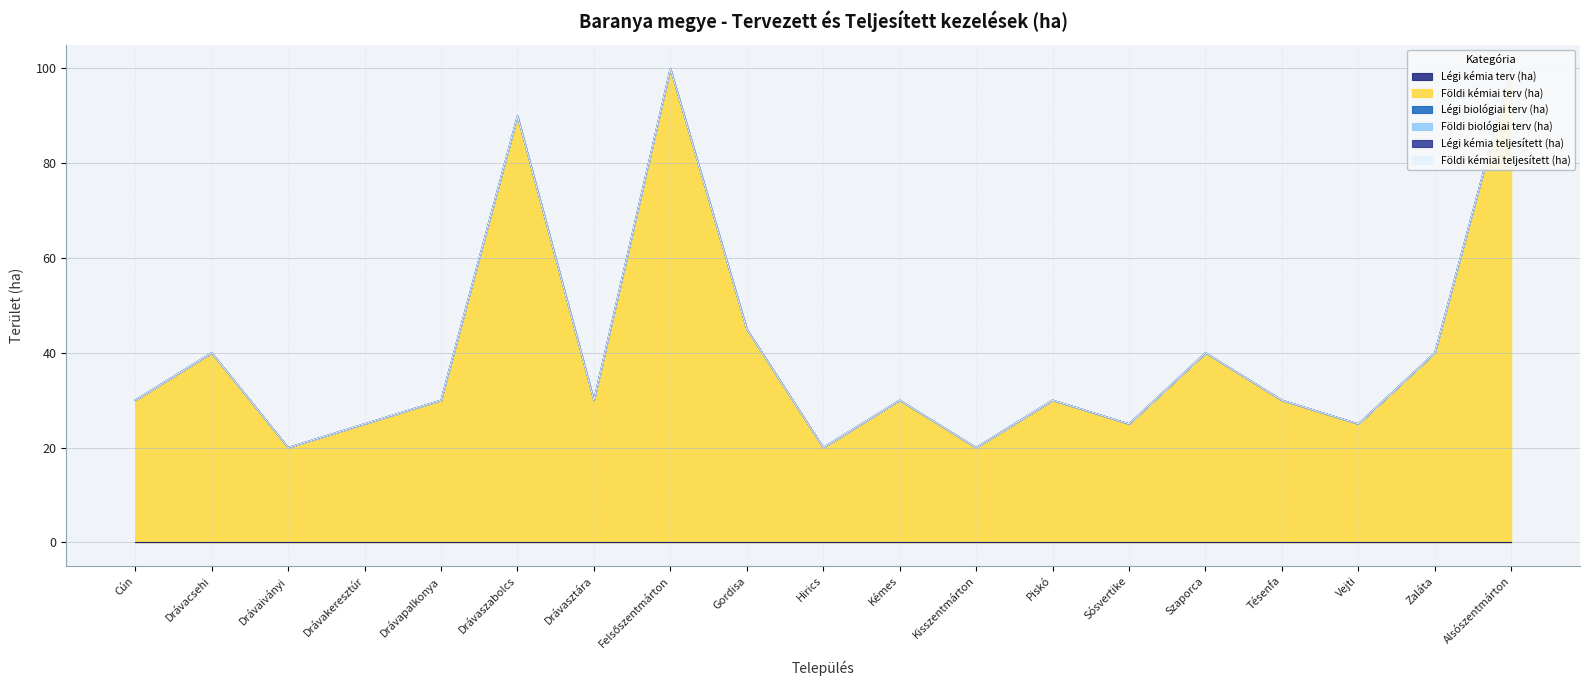

Reading left to right, transcribe all the data shown in this chart.

Légi kémia terv (ha): Cún=0	Drávacsehi=0	Drávaiványi=0	Drávakeresztúr=0	Drávapalkonya=0	Drávaszabolcs=0	Drávasztára=0	Felsőszentmárton=0	Gordisa=0	Hirics=0	Kémes=0	Kisszentmárton=0	Piskó=0	Sósvertike=0	Szaporca=0	Tésenfa=0	Vejti=0	Zaláta=0	Alsószentmárton=0
Földi kémiai terv (ha): Cún=30	Drávacsehi=40	Drávaiványi=20	Drávakeresztúr=25	Drávapalkonya=30	Drávaszabolcs=90	Drávasztára=30	Felsőszentmárton=100	Gordisa=45	Hirics=20	Kémes=30	Kisszentmárton=20	Piskó=30	Sósvertike=25	Szaporca=40	Tésenfa=30	Vejti=25	Zaláta=40	Alsószentmárton=100
Légi biológiai terv (ha): Cún=0	Drávacsehi=0	Drávaiványi=0	Drávakeresztúr=0	Drávapalkonya=0	Drávaszabolcs=0	Drávasztára=0	Felsőszentmárton=0	Gordisa=0	Hirics=0	Kémes=0	Kisszentmárton=0	Piskó=0	Sósvertike=0	Szaporca=0	Tésenfa=0	Vejti=0	Zaláta=0	Alsószentmárton=0
Földi biológiai terv (ha): Cún=0	Drávacsehi=0	Drávaiványi=0	Drávakeresztúr=0	Drávapalkonya=0	Drávaszabolcs=0	Drávasztára=0	Felsőszentmárton=0	Gordisa=0	Hirics=0	Kémes=0	Kisszentmárton=0	Piskó=0	Sósvertike=0	Szaporca=0	Tésenfa=0	Vejti=0	Zaláta=0	Alsószentmárton=0
Légi kémia teljesített (ha): Cún=0	Drávacsehi=0	Drávaiványi=0	Drávakeresztúr=0	Drávapalkonya=0	Drávaszabolcs=0	Drávasztára=0	Felsőszentmárton=0	Gordisa=0	Hirics=0	Kémes=0	Kisszentmárton=0	Piskó=0	Sósvertike=0	Szaporca=0	Tésenfa=0	Vejti=0	Zaláta=0	Alsószentmárton=0
Földi kémiai teljesített (ha): Cún=0	Drávacsehi=0	Drávaiványi=0	Drávakeresztúr=0	Drávapalkonya=0	Drávaszabolcs=0	Drávasztára=0	Felsőszentmárton=0	Gordisa=0	Hirics=0	Kémes=0	Kisszentmárton=0	Piskó=0	Sósvertike=0	Szaporca=0	Tésenfa=0	Vejti=0	Zaláta=0	Alsószentmárton=0